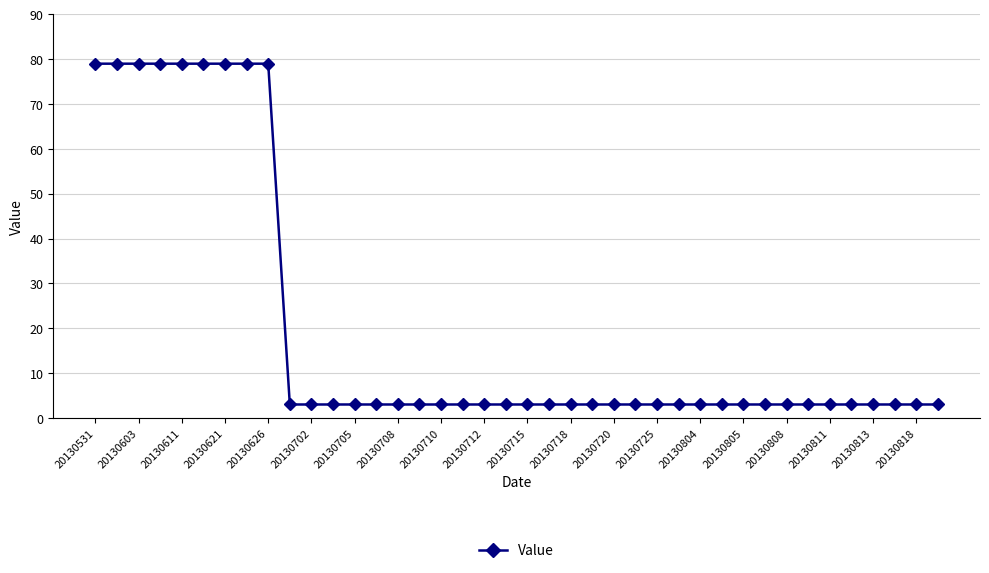

What is the value of the 13th point from the left?

3